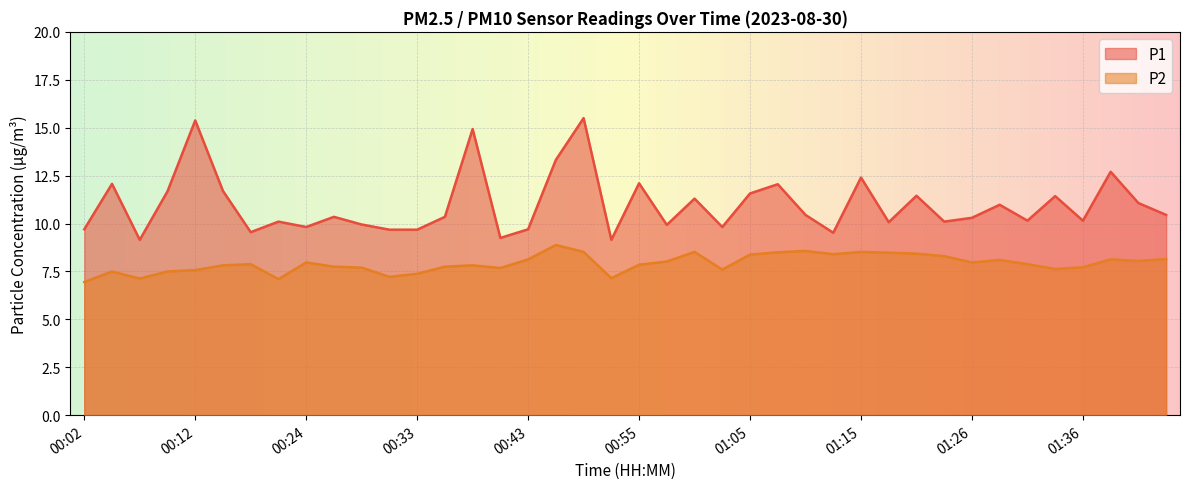

The value of P2 at 00:24 is 4.0. True or false?

False